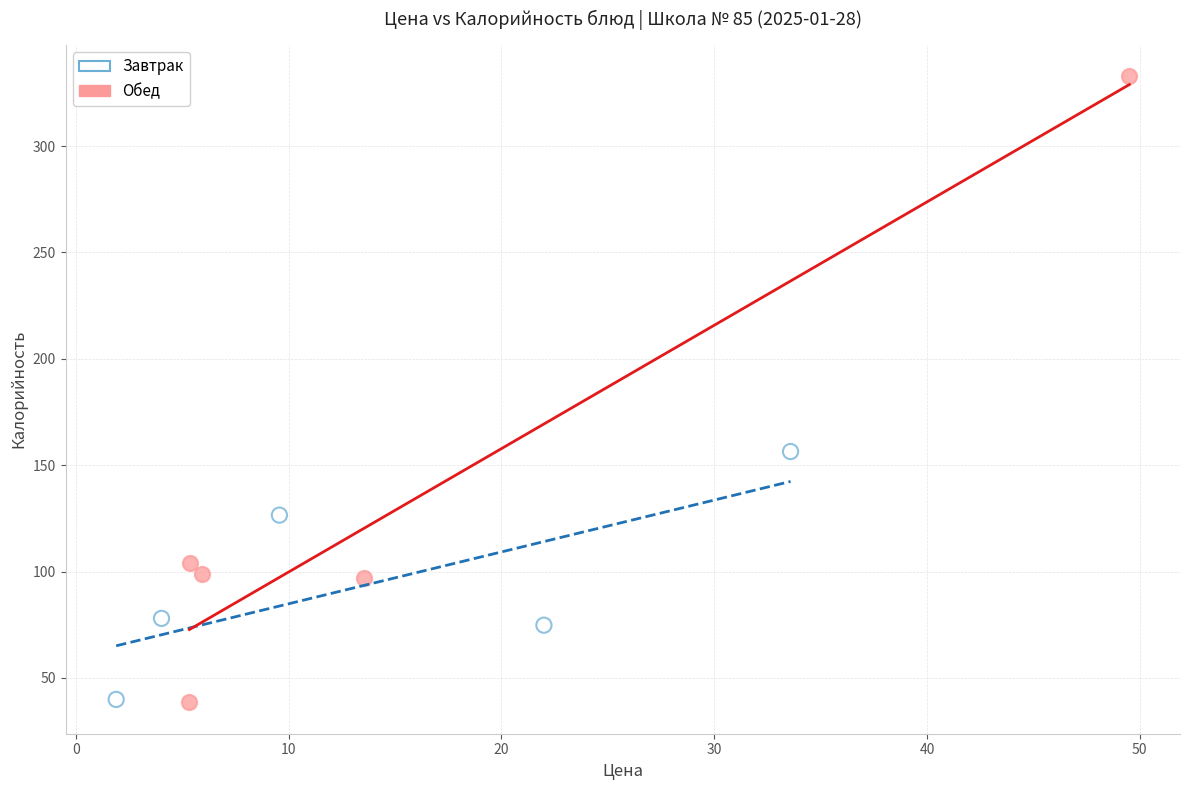

What are all the series names shown in the legend?

Завтрак, Обед